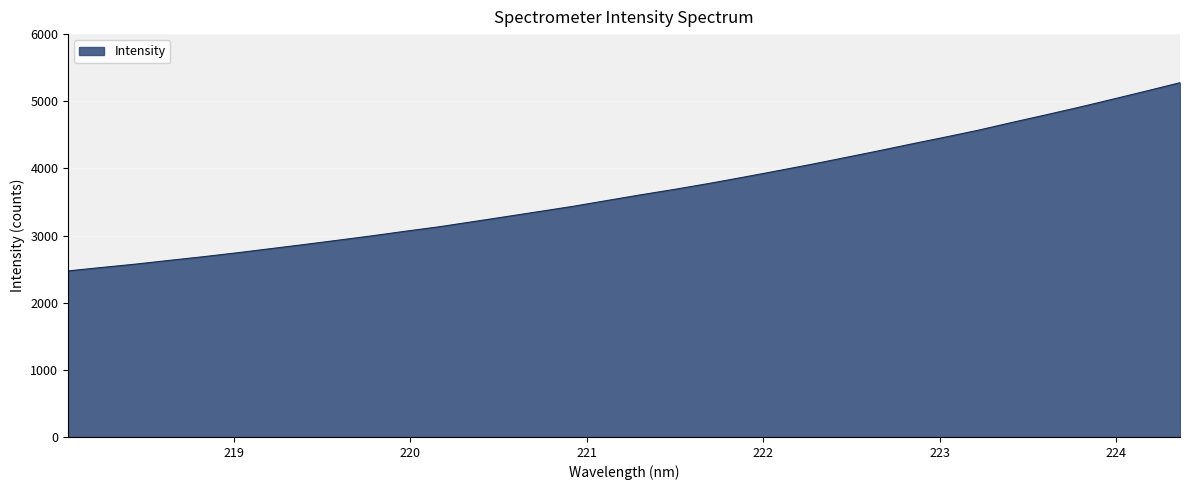

What is the difference between the maximum and minimum values?

2803.5